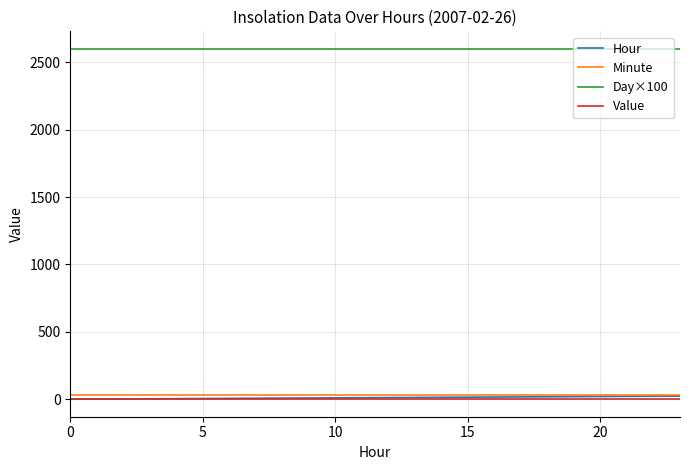

How many lines are shown in the chart?

4